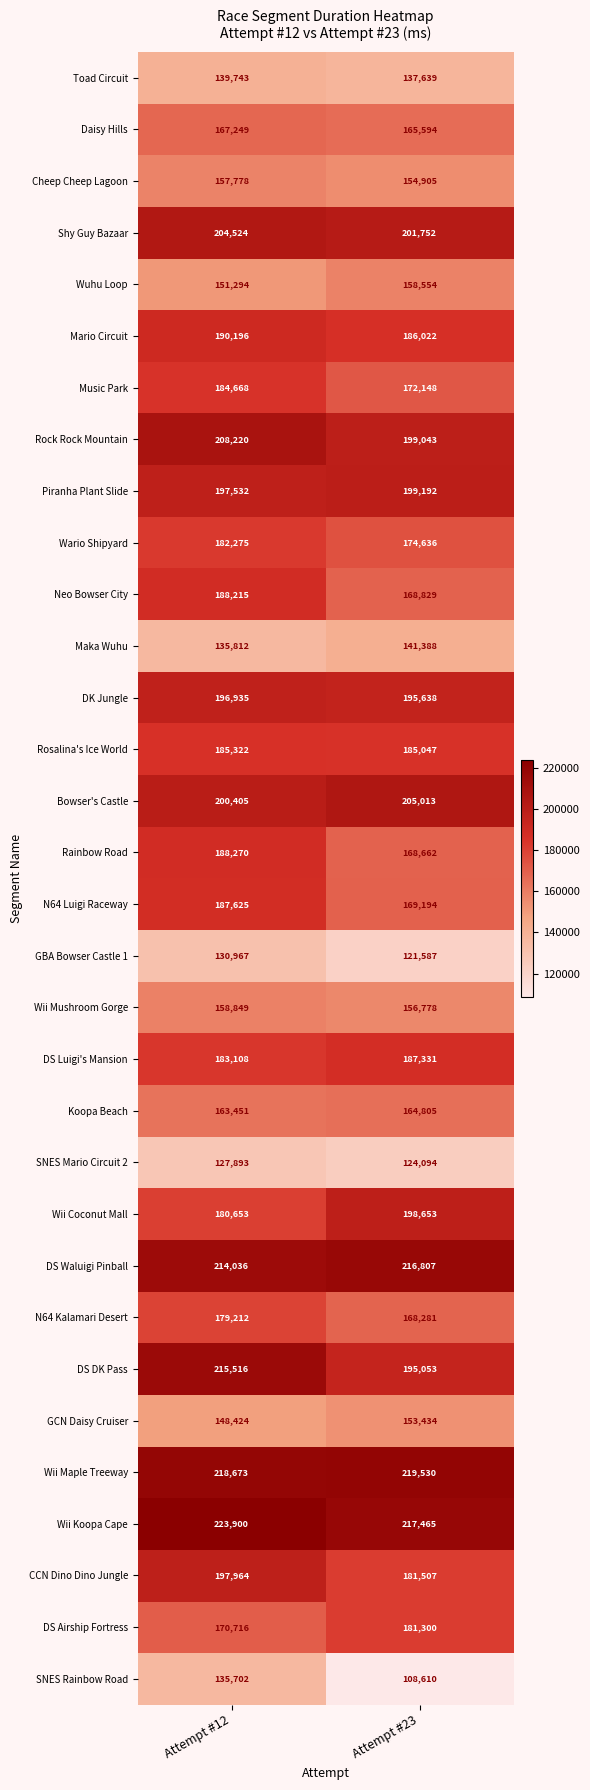

Rank the series by their maximum value, from highest to lowest.

Wii Koopa Cape, Wii Maple Treeway, DS Waluigi Pinball, DS DK Pass, Rock Rock Mountain, Bowser's Castle, Shy Guy Bazaar, Piranha Plant Slide, Wii Coconut Mall, CCN Dino Dino Jungle, DK Jungle, Mario Circuit, Rainbow Road, Neo Bowser City, N64 Luigi Raceway, DS Luigi's Mansion, Rosalina's Ice World, Music Park, Wario Shipyard, DS Airship Fortress, N64 Kalamari Desert, Daisy Hills, Koopa Beach, Wii Mushroom Gorge, Wuhu Loop, Cheep Cheep Lagoon, GCN Daisy Cruiser, Maka Wuhu, Toad Circuit, SNES Rainbow Road, GBA Bowser Castle 1, SNES Mario Circuit 2